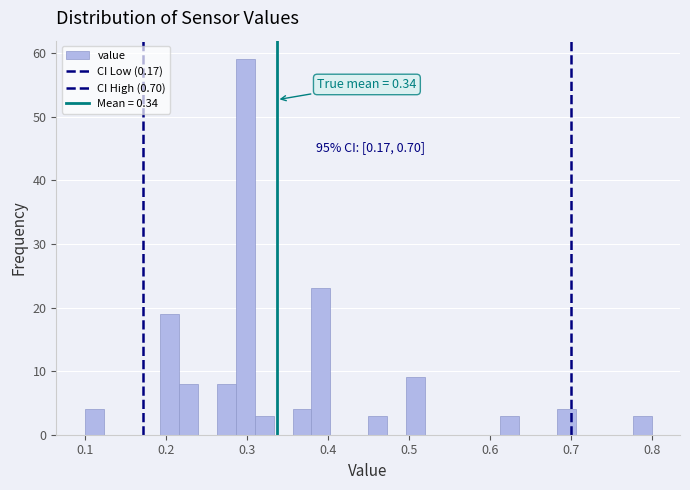

Around what value on the x-axis is the tallest bar? Give the approximate position of its centre, as read against the axis.

0.30